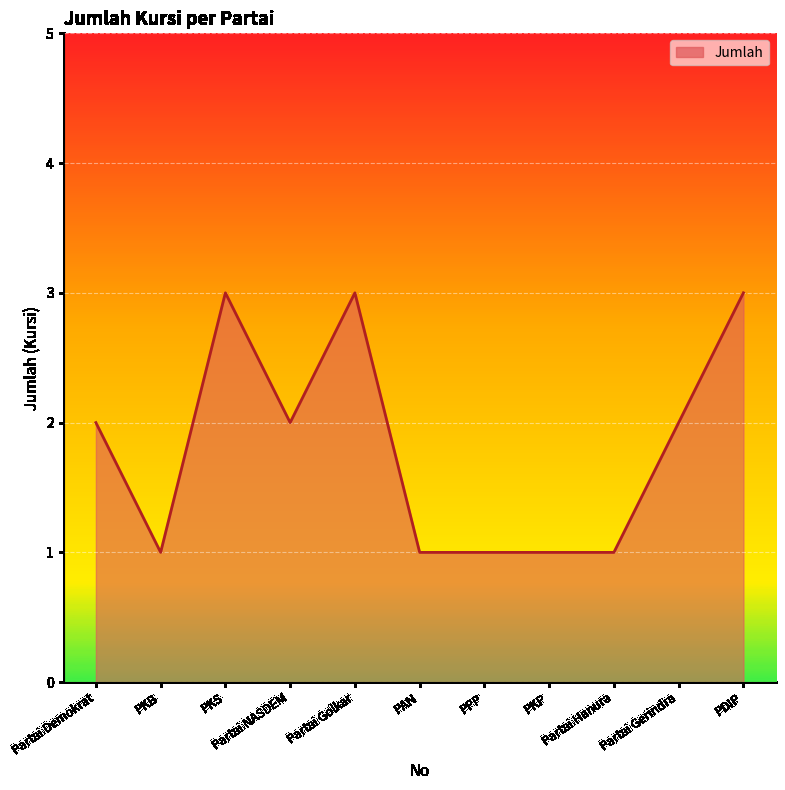

What is the smallest value displayed?

1